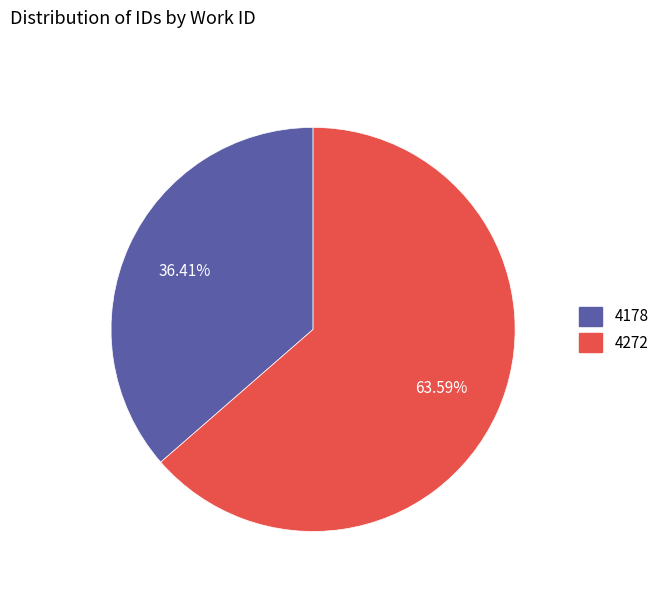

Count the number of slices in the pie.

2